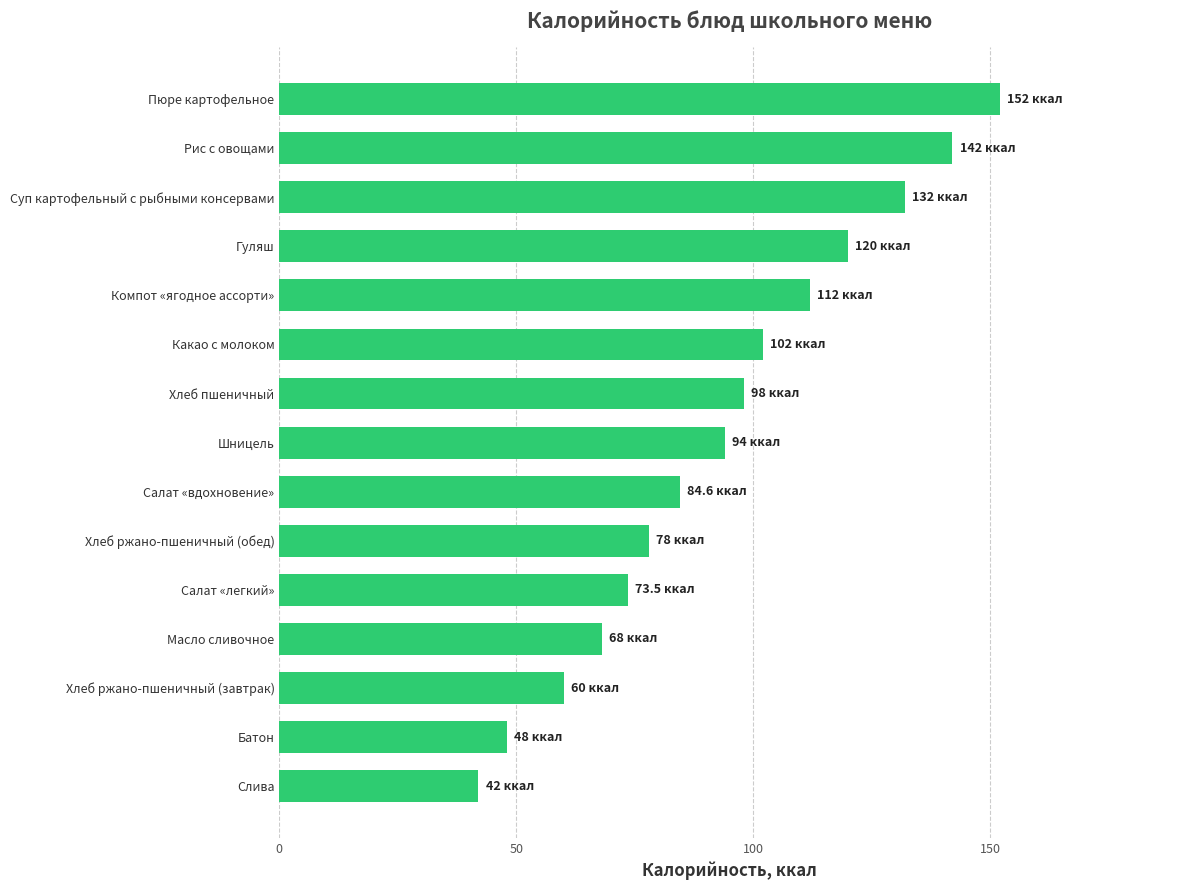

Is it true that the value at Салат «легкий» is 130.1?

False